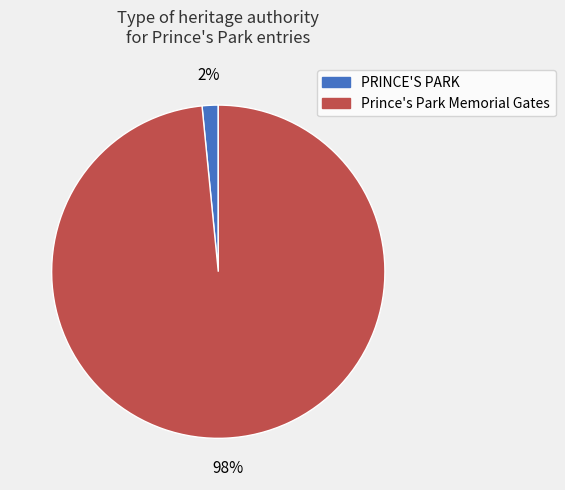

Which has a higher value, Prince's Park Memorial Gates or PRINCE'S PARK?

Prince's Park Memorial Gates